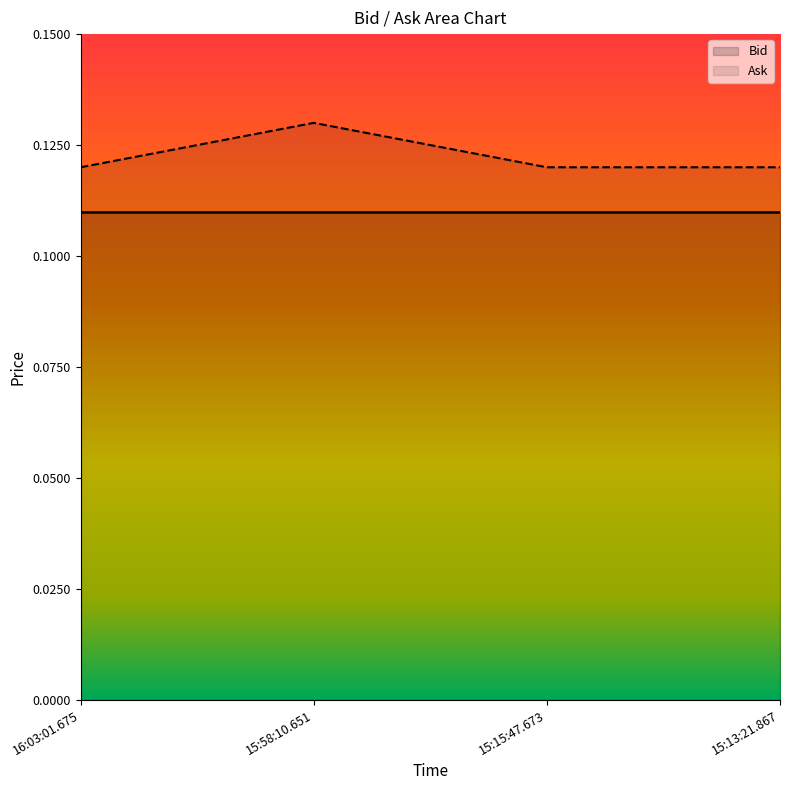

Count the values in the range 0 to 1.

4